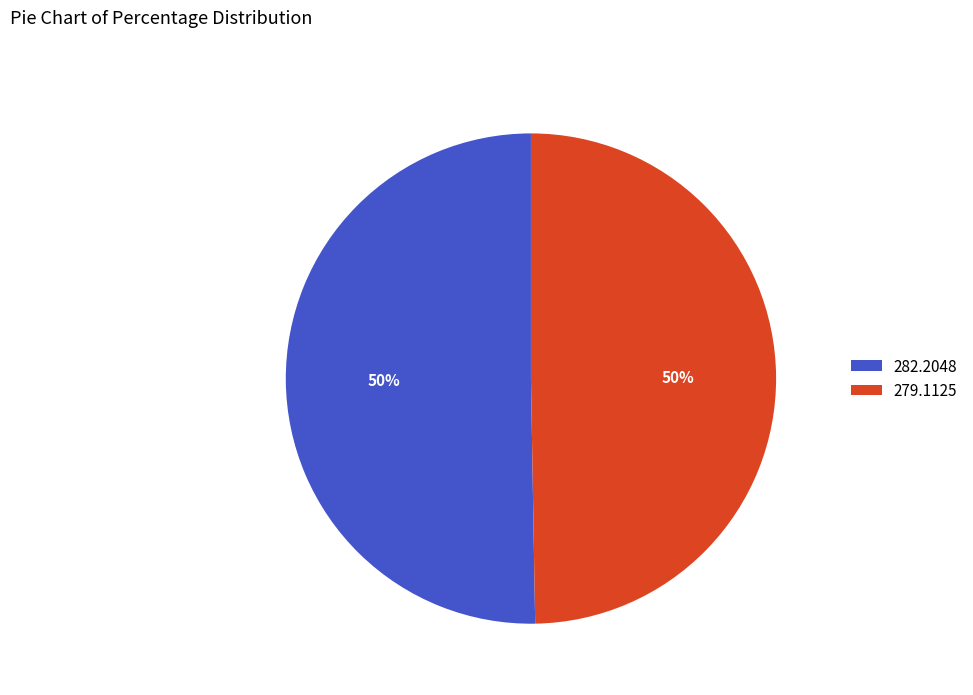

What percentage is the 279.1125 slice, to the nearest percent?

50%